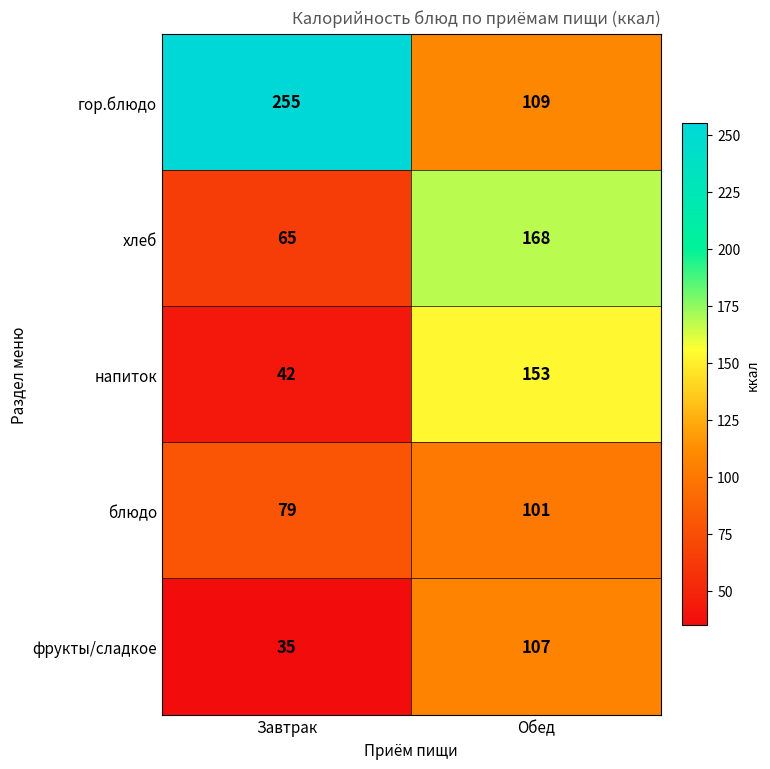

The value of хлеб at Обед is 168. True or false?

True